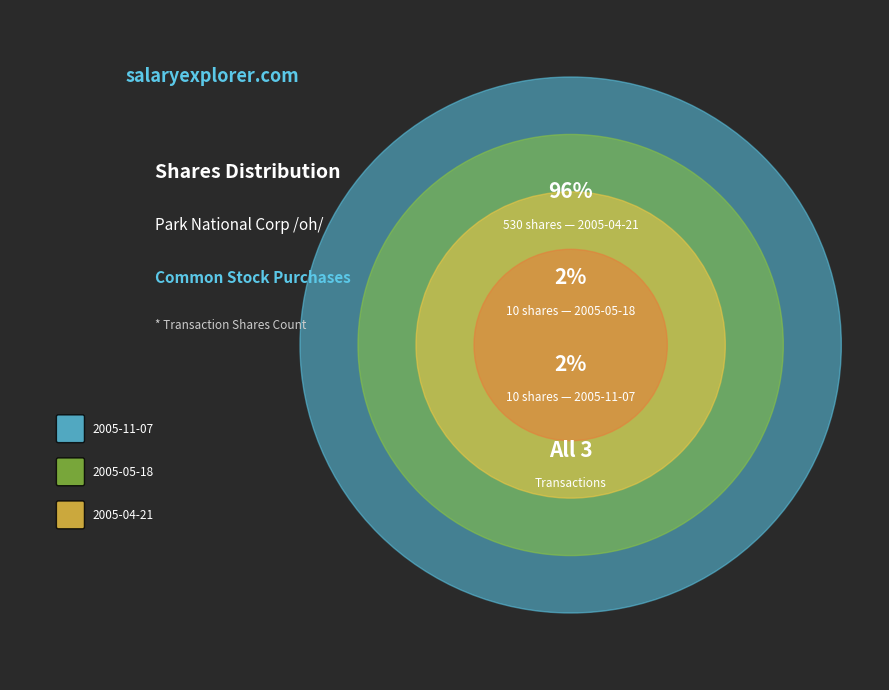

Rank the categories by value from lowest to highest.

2005-11-07, 2005-05-18, 2005-04-21